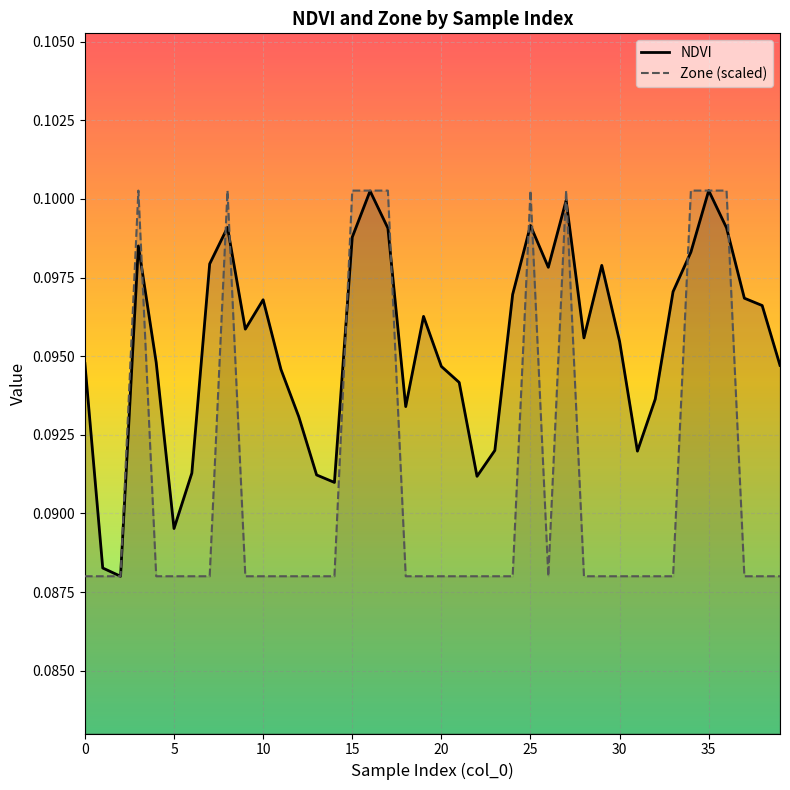

How many lines are shown in the chart?

2